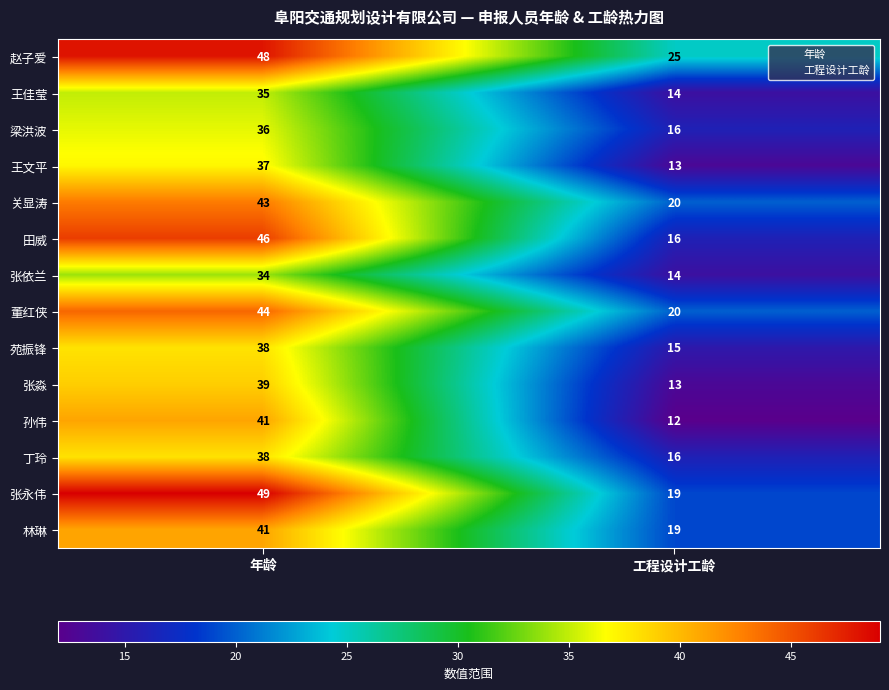

Is the value of 梁洪波 at 年龄 greater than the value of 苑振锋 at 工程设计工龄?

Yes